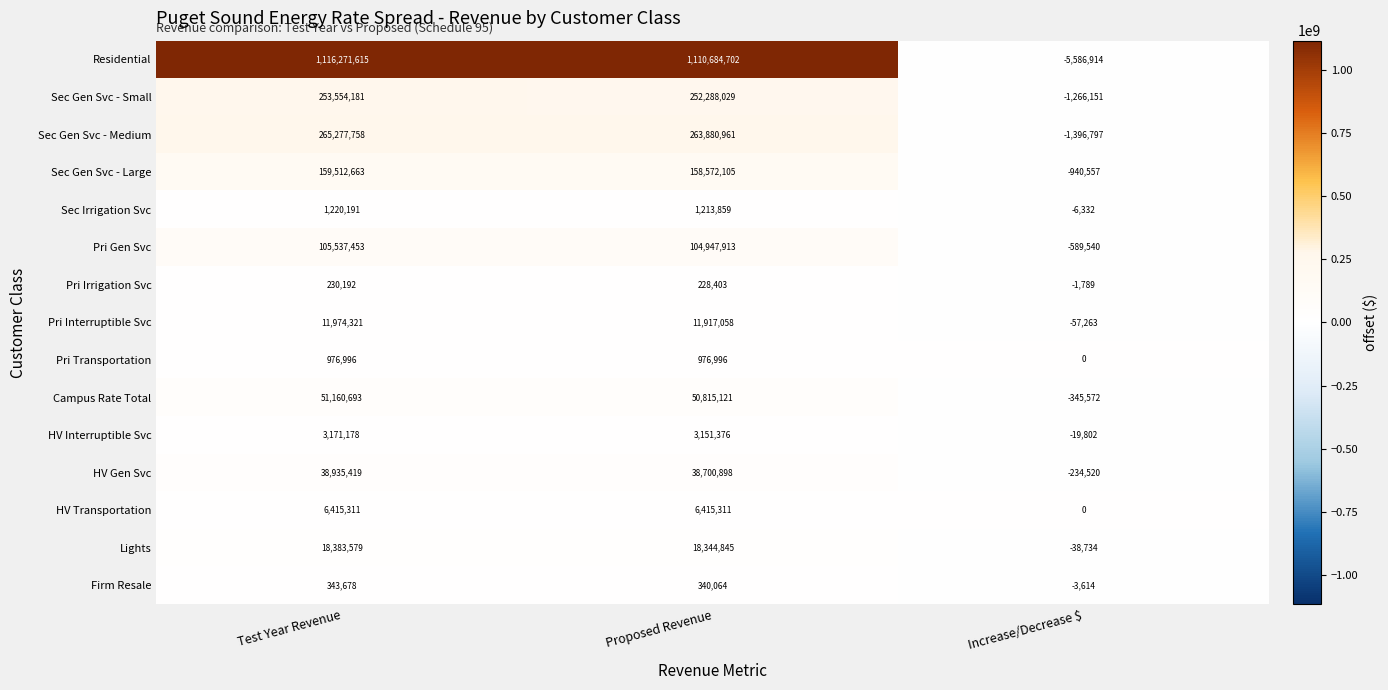

Rank the categories by Residential value from highest to lowest.

Test Year Revenue, Proposed Revenue, Increase/Decrease $